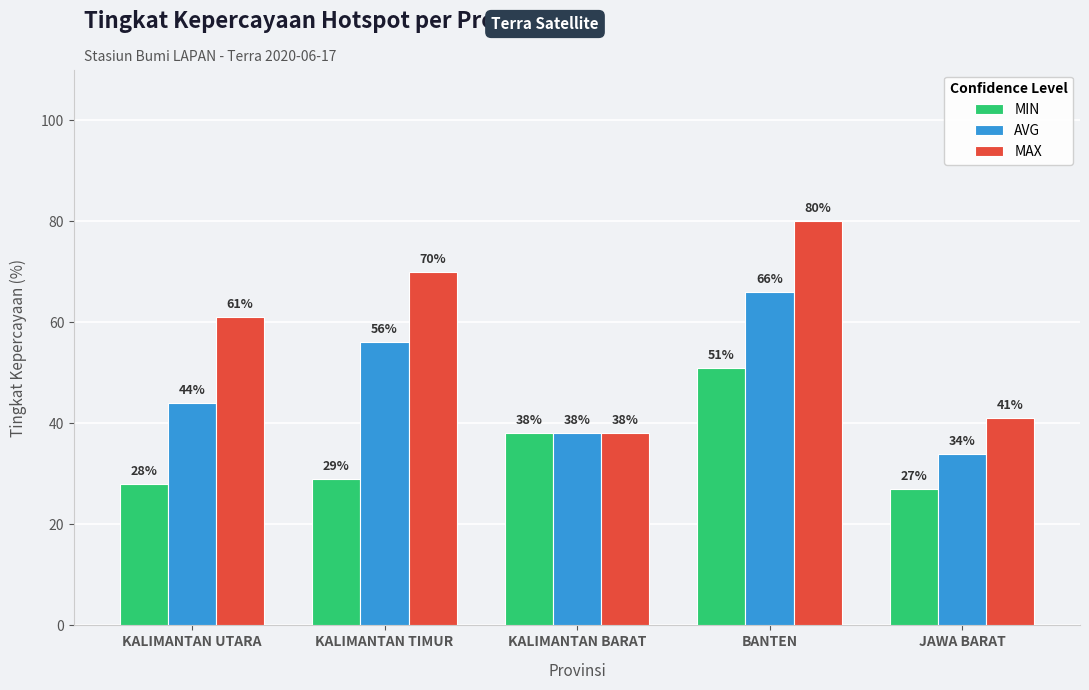

What is the approximate value of MAX at KALIMANTAN BARAT, to the nearest 5?

40